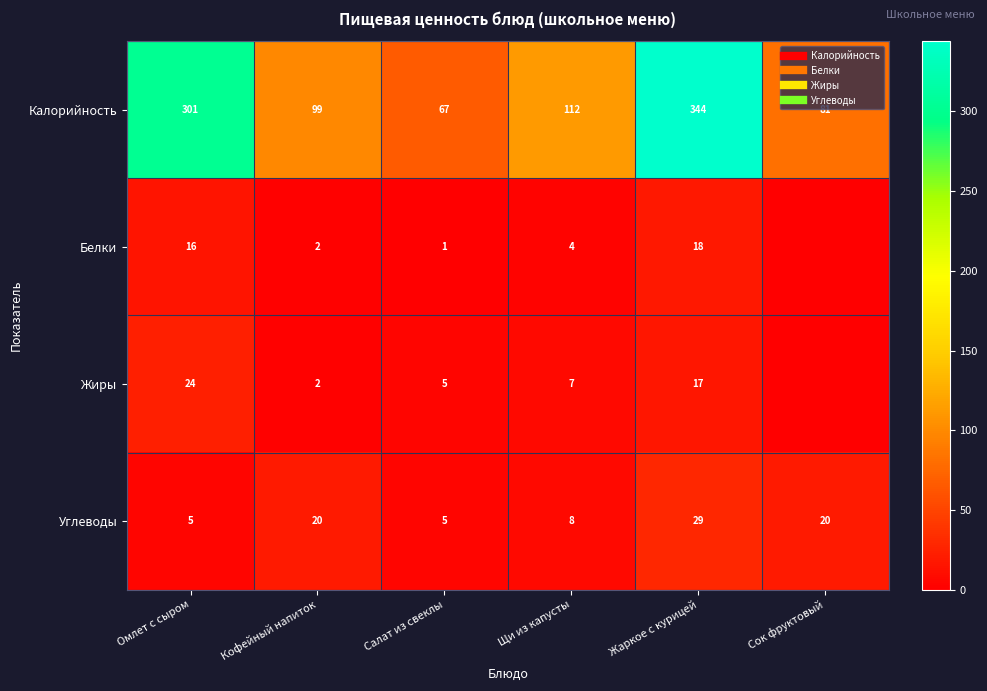

What is the difference between the highest and lowest values at Кофейный напиток?

97